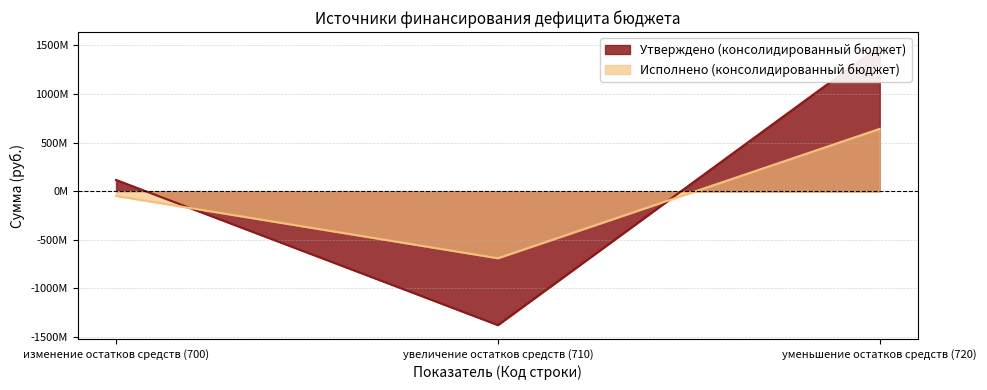

At which label is Утверждено (консолидированный бюджет) closest to 57893880?

изменение остатков средств (700)